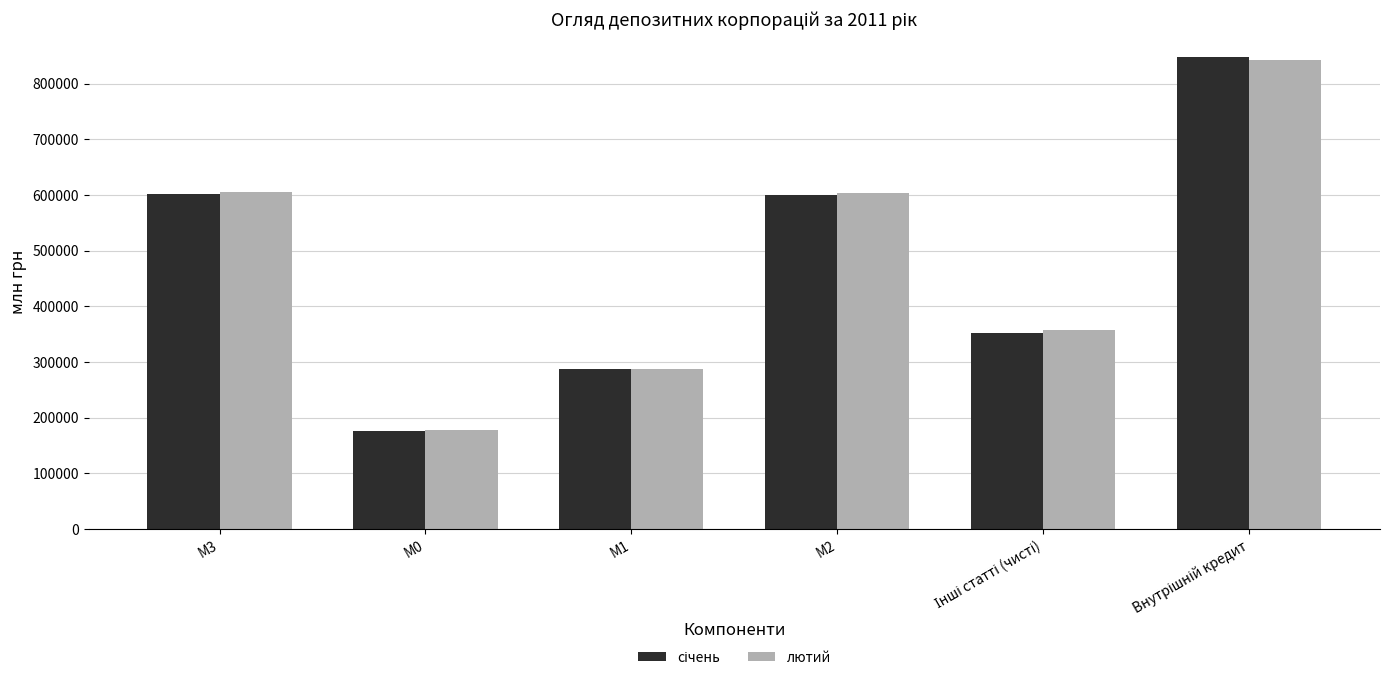

True or false: лютий has a value of 59524.7 at М0.

False